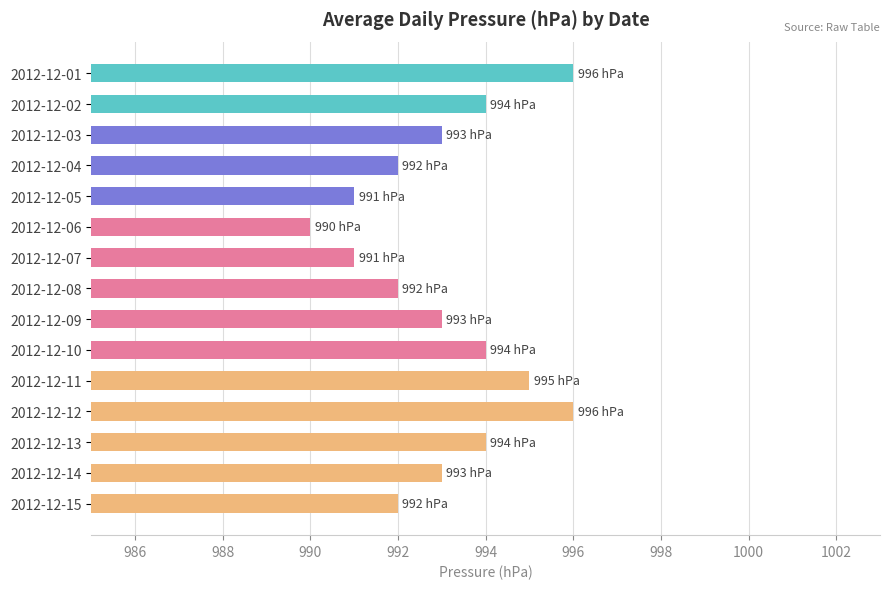

What is the ratio of the value at 2012-12-02 to the value at 2012-12-06?

1.0